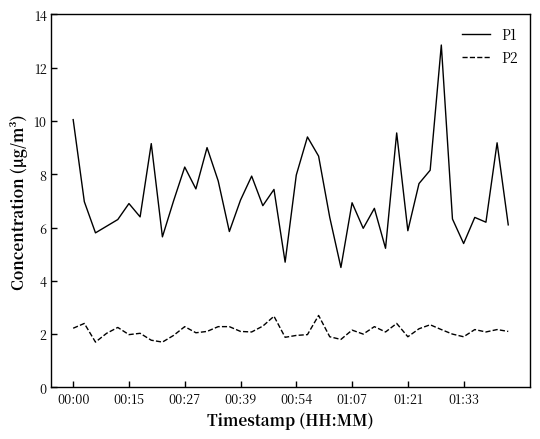

True or false: P2 and P1 cross at least once.

False